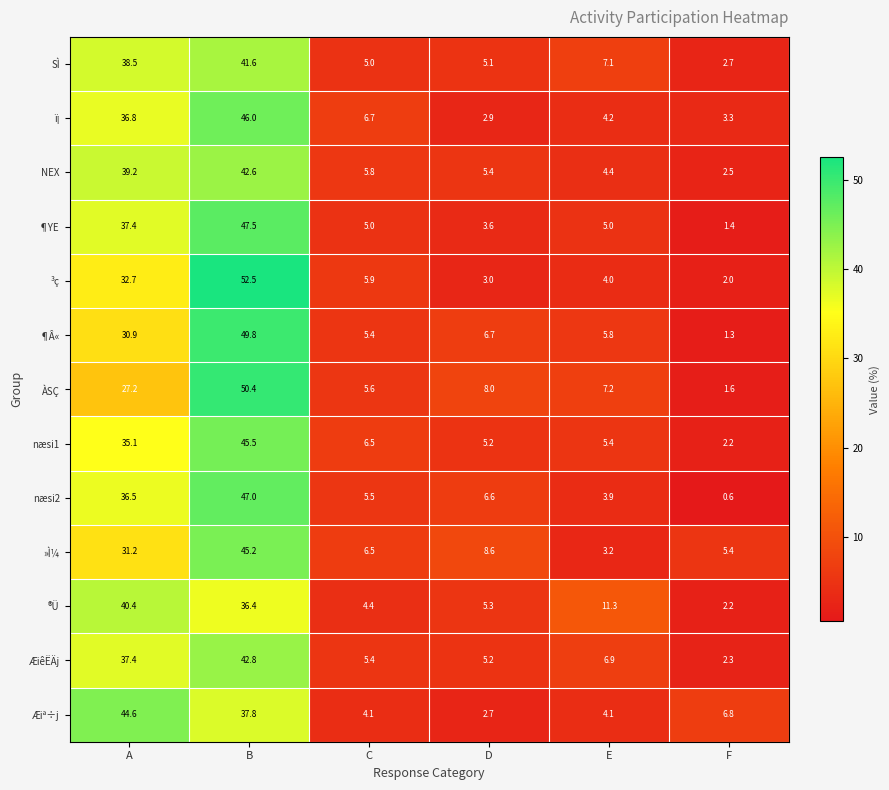

Which series changed the most between A and C?

Æiª÷j